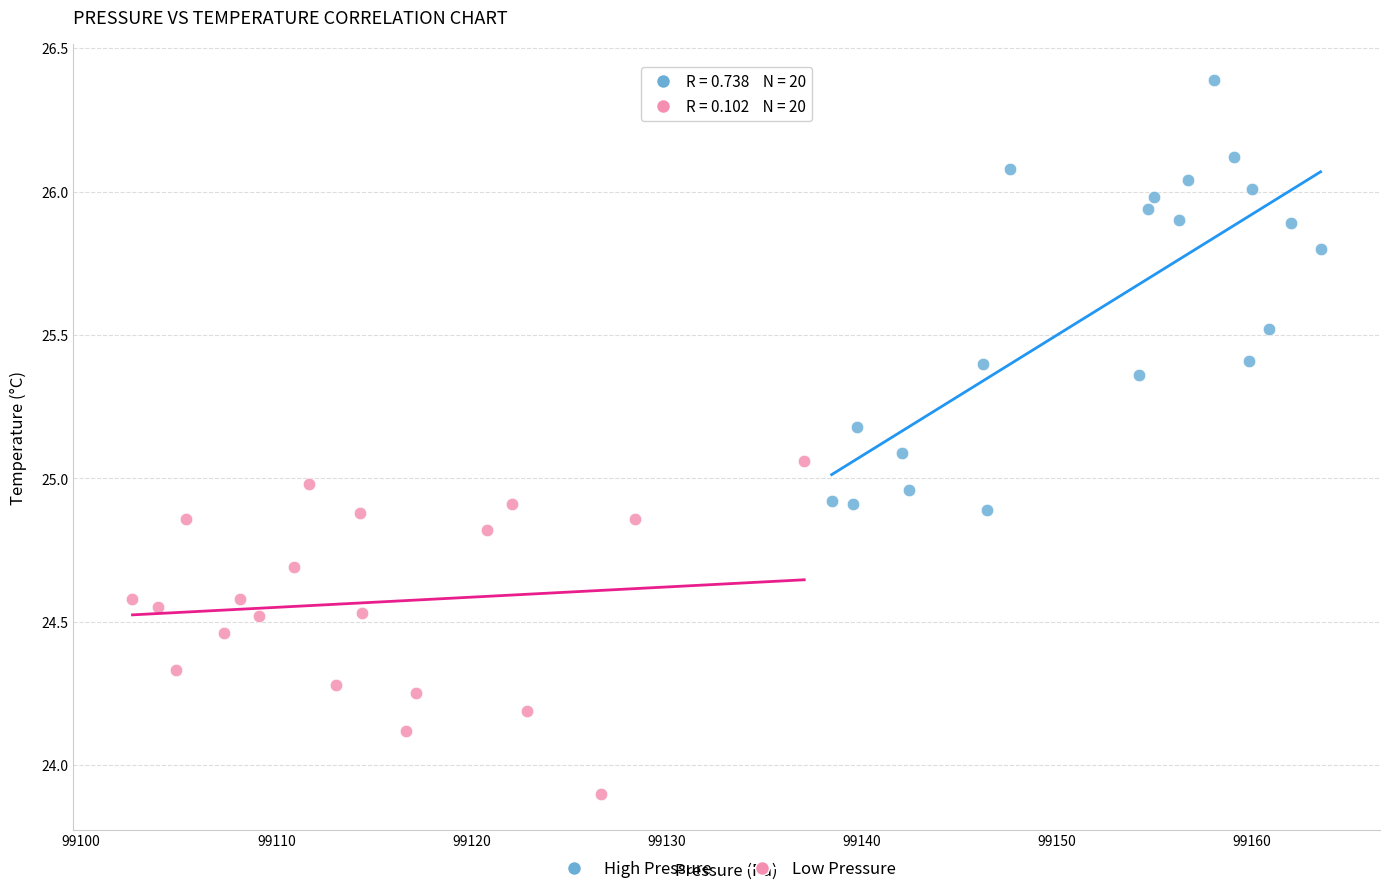

Which series contains the highest Y value?

High Pressure